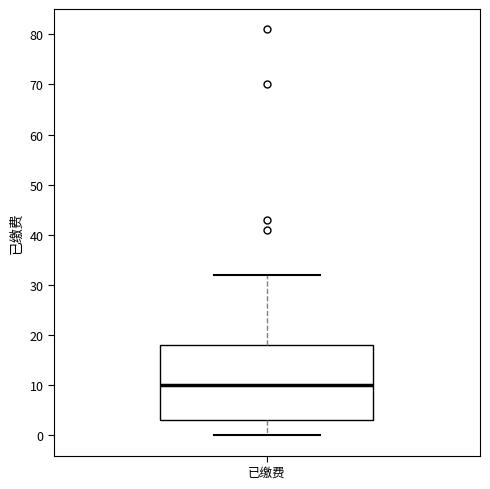

Transcribe this box plot: give where the median line is, the range the box spans, and where the two whiskers end, as read against the y-axis. The values are not printed on the chart, so give them approximately, as read against the axis.

median 10, box 3 to 18, whiskers 0 to 32